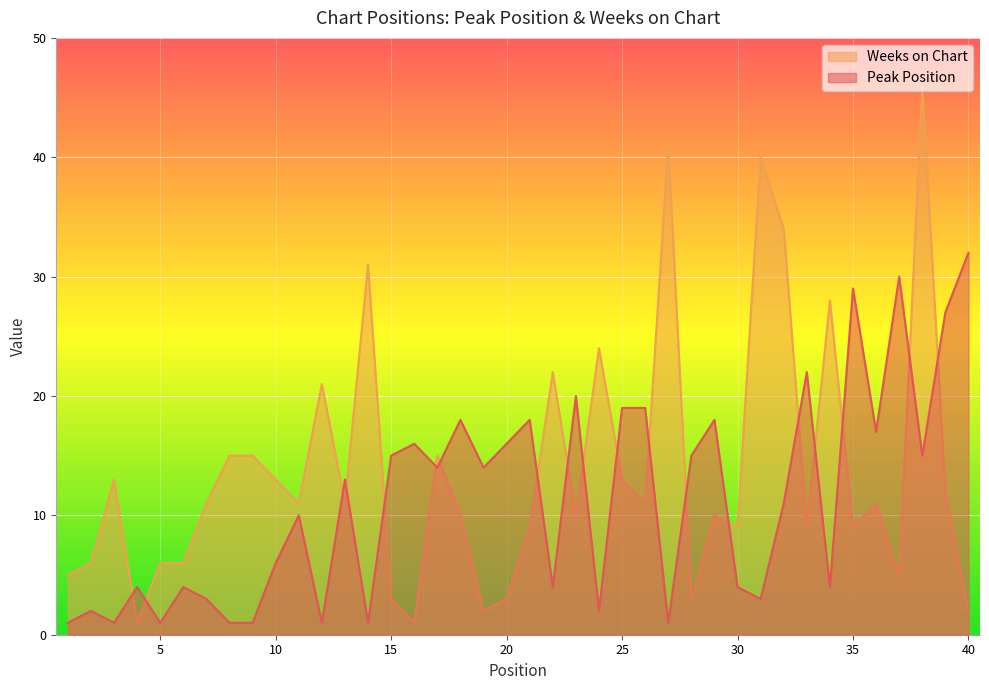

Rank the series by their maximum value, from highest to lowest.

Weeks on Chart, Peak Position